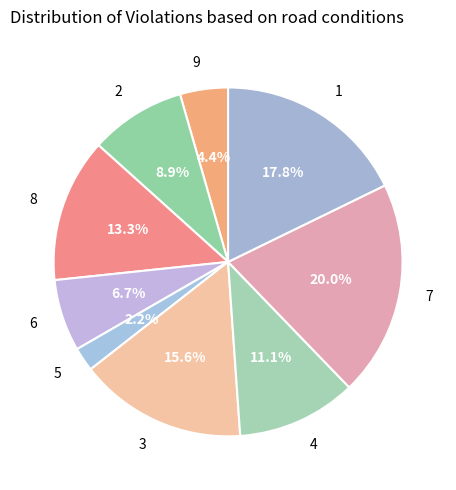

Does 3 represent more than half of the total?

No